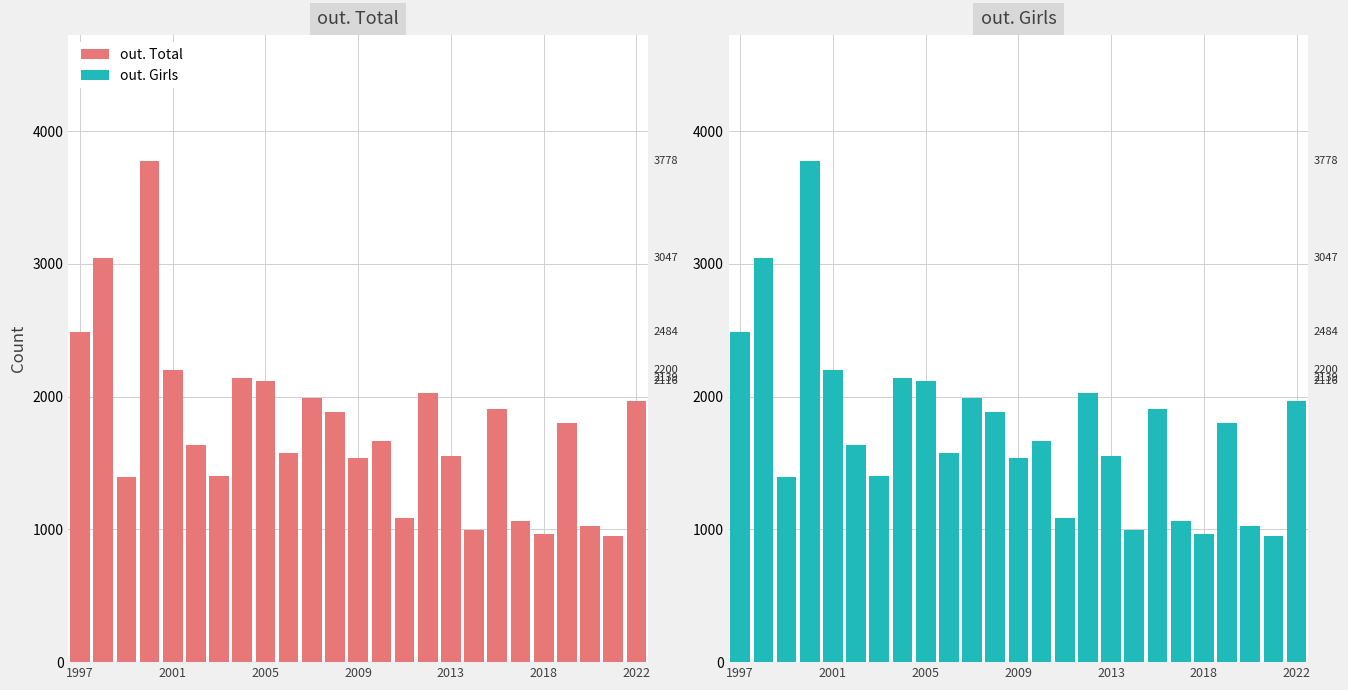

Which series has the largest total across all categories?

out. Total